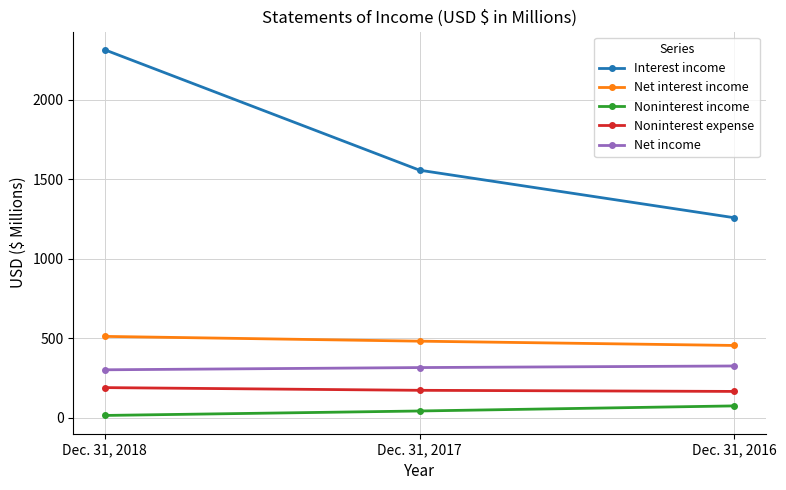

What is the value of the Noninterest income point at the 1st from the left?

16